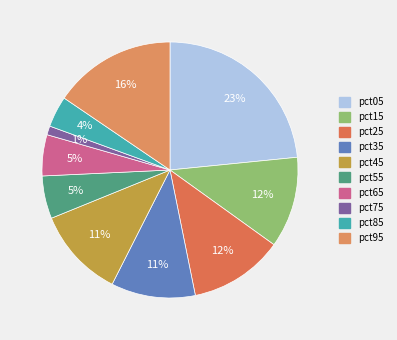

To the nearest percent, what is the average slice percentage?

10%